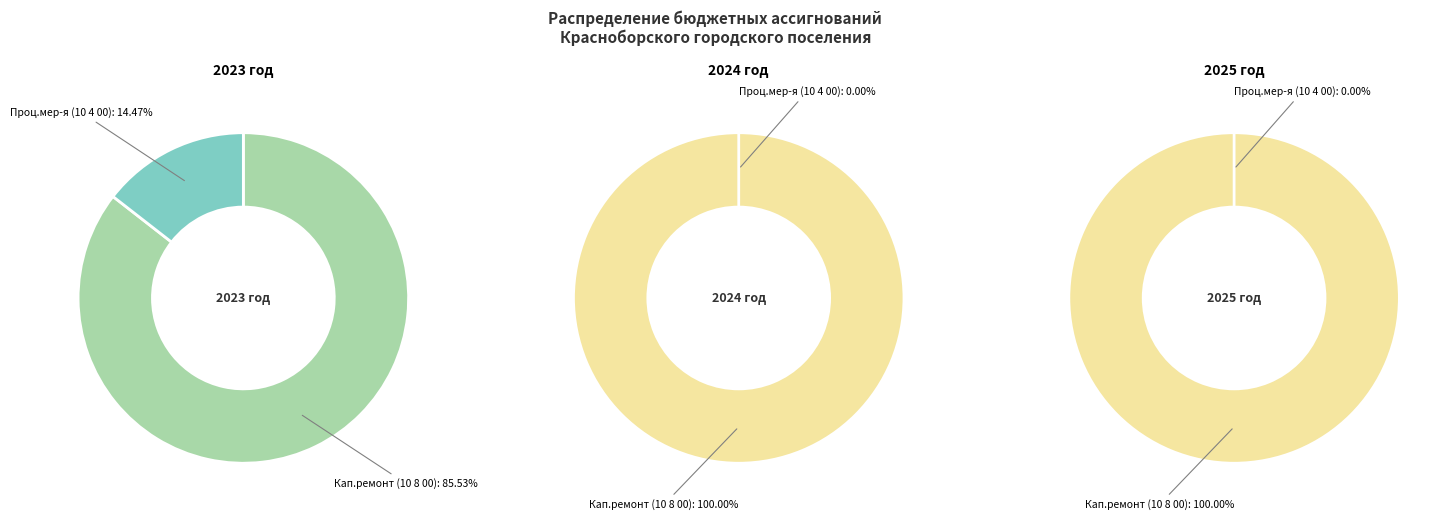

Does Мероприятия капитальный ремонт (10 8 00) account for over 50% of the chart?

Yes